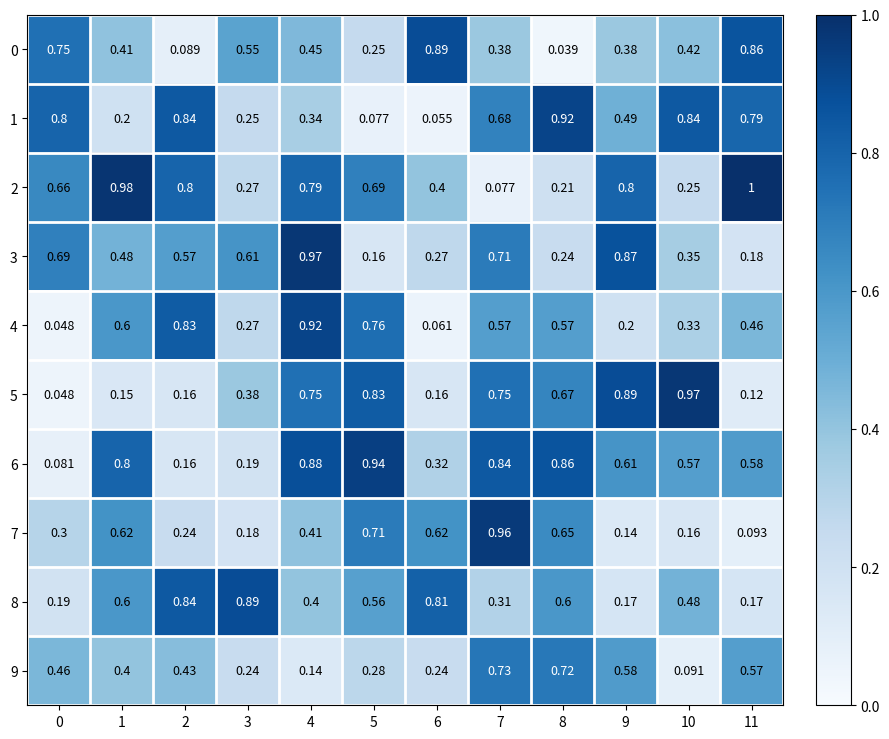

Is the value of 1 at 8 greater than the value of 0 at 2?

Yes